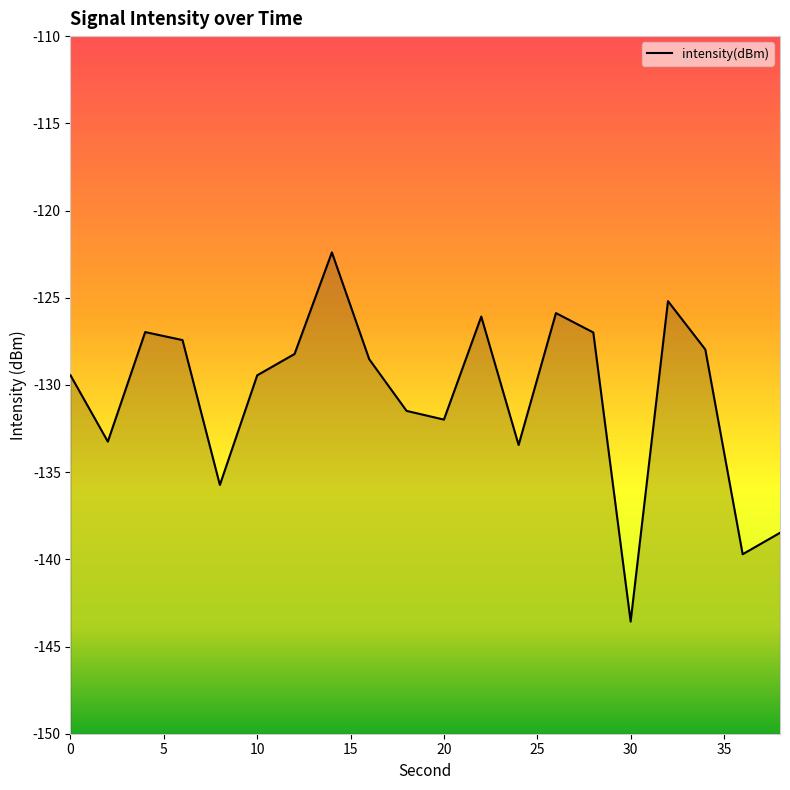

What is the sum of the values at 4 and 8?

-262.7